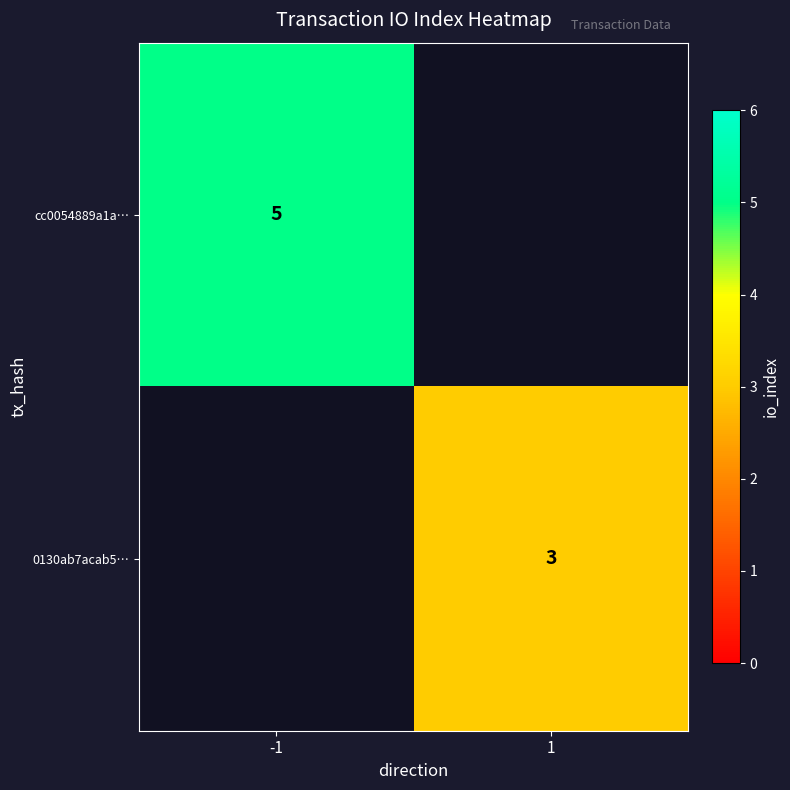

True or false: cc0054889a1a… has a value of 3 at -1.

False